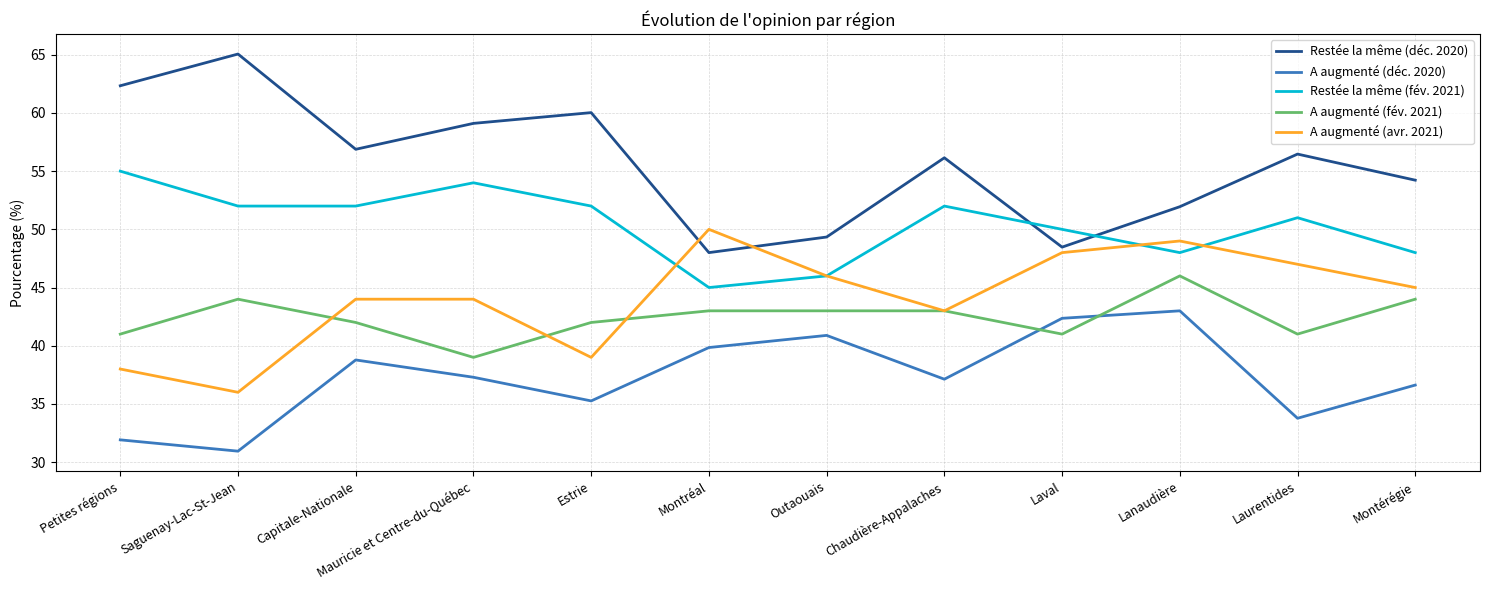

What are all the series names shown in the legend?

Restée la même (déc. 2020), A augmenté (déc. 2020), Restée la même (fév. 2021), A augmenté (fév. 2021), A augmenté (avr. 2021)